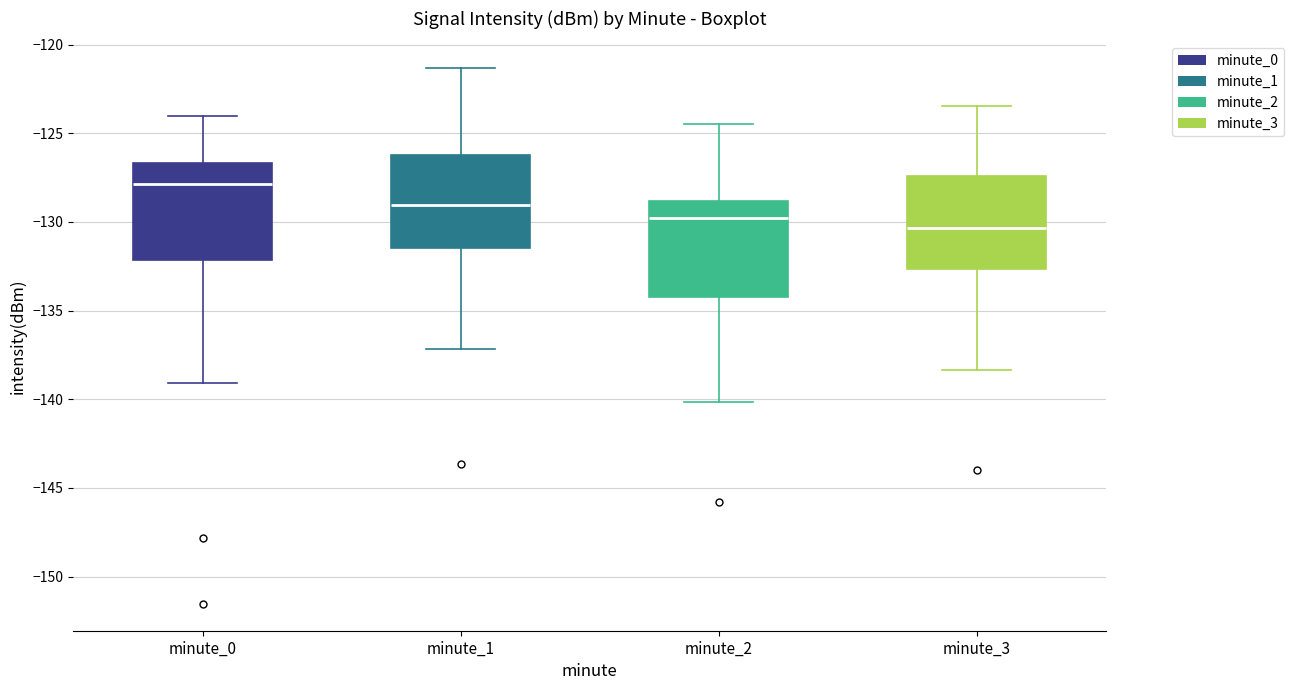

Where is the lower edge of the box for minute_1 on the y-axis? The values are not printed on the chart, so give them approximately, as read against the axis.

-131.5